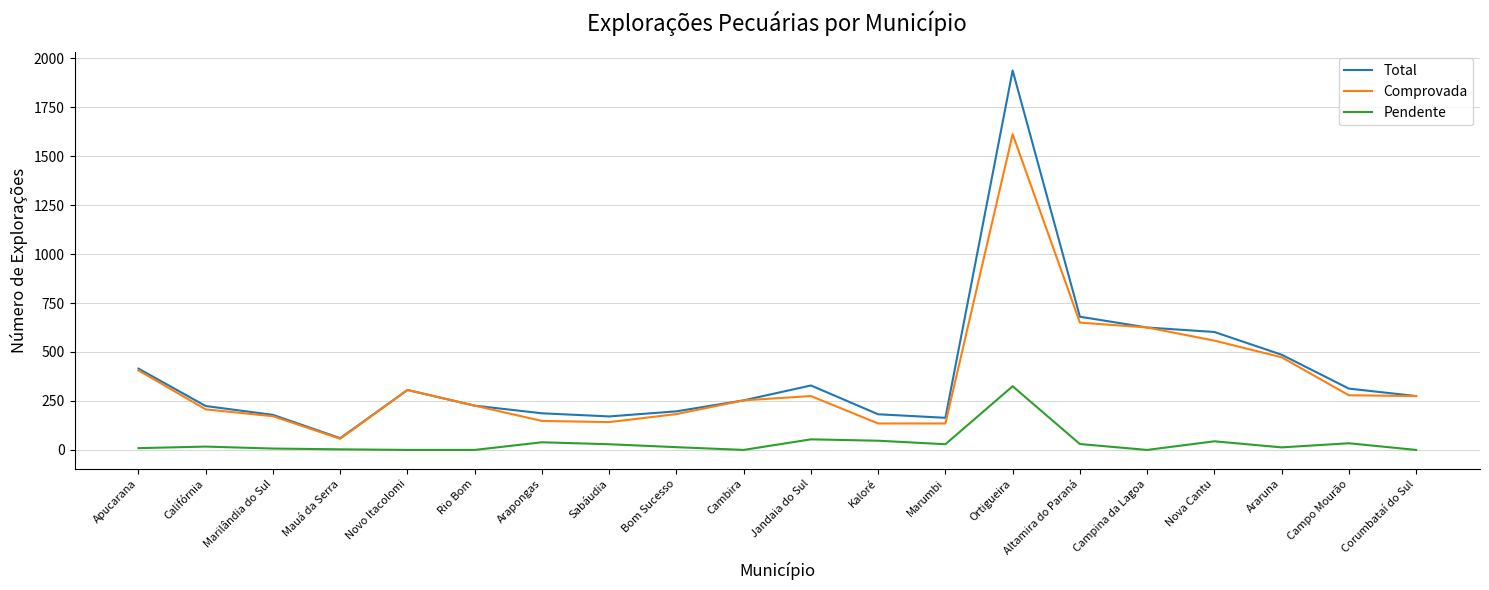

Is it true that Comprovada equals 199 at Marumbi?

False